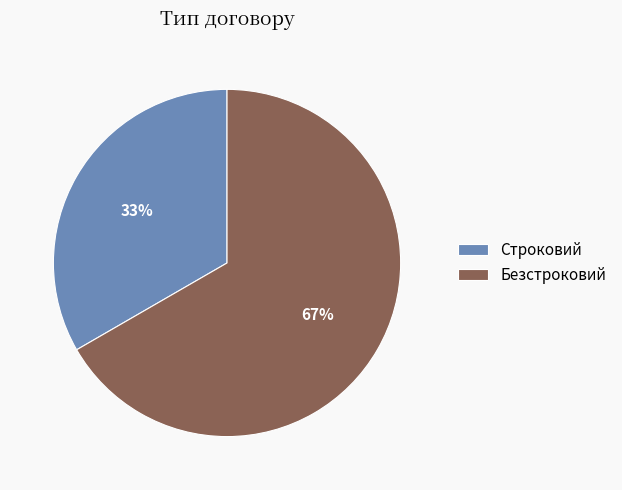

How many slices are in this pie chart?

2